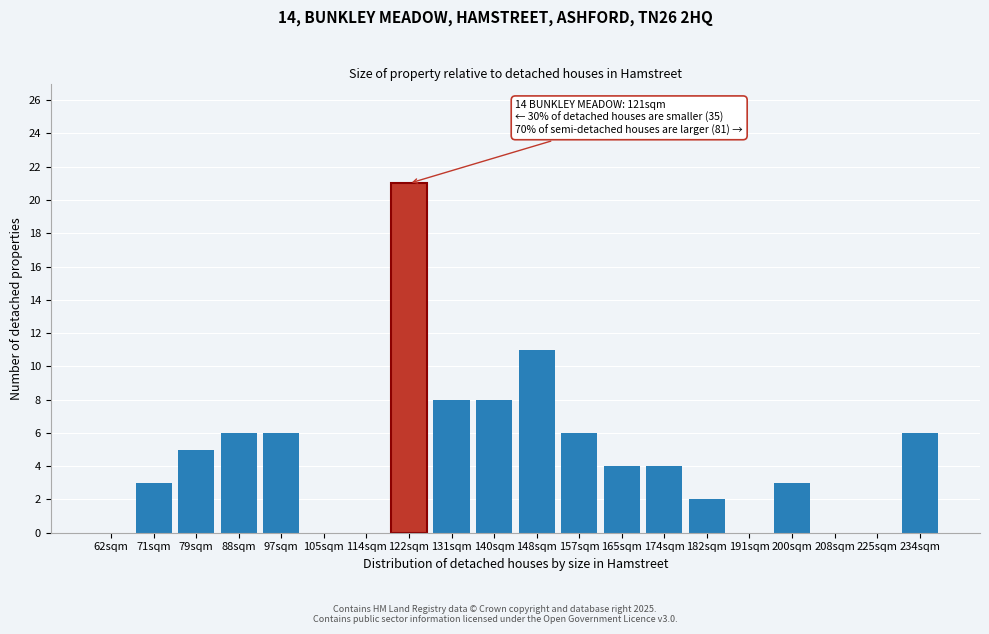

Reading right to left, what are all the values shown in this chart?

234sqm=6	225sqm=0	208sqm=0	200sqm=3	191sqm=0	182sqm=2	174sqm=4	165sqm=4	157sqm=6	148sqm=11	140sqm=8	131sqm=8	122sqm=21	114sqm=0	105sqm=0	97sqm=6	88sqm=6	79sqm=5	71sqm=3	62sqm=0